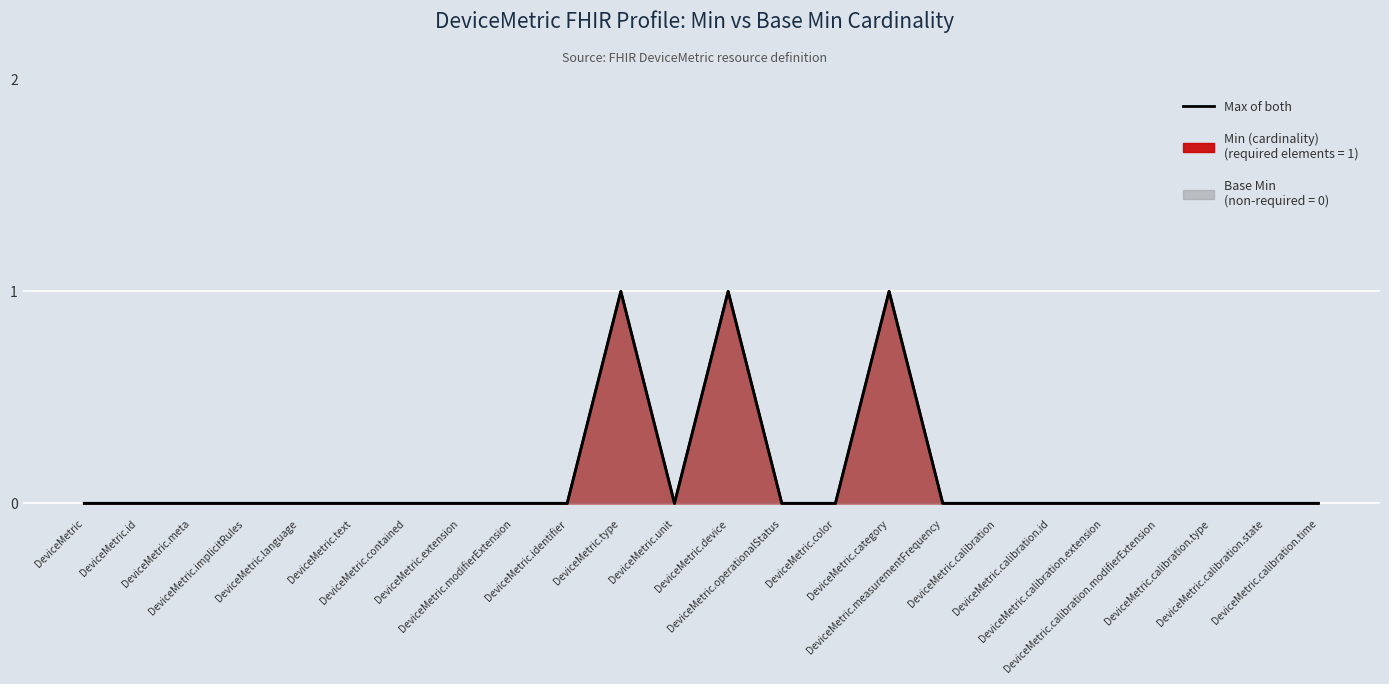

How many interior local peaks (higher than both neighbors) does the data have?

3